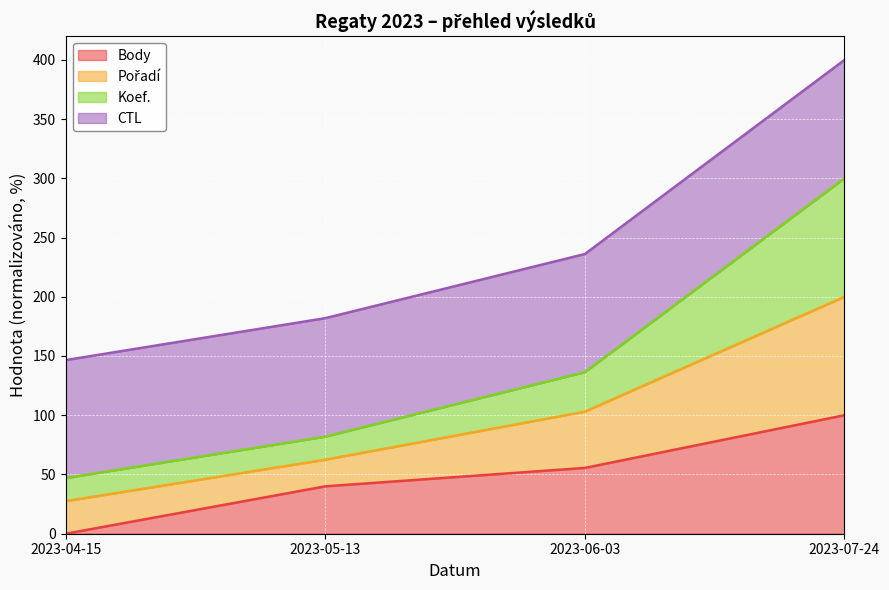

True or false: Koef. has more than 2 points higher than both neighbors.

False